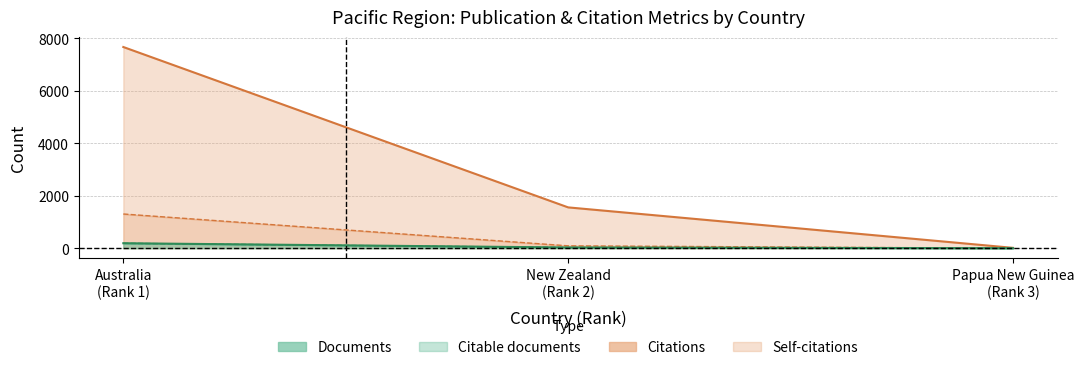

What is the label of the 2nd point from the left?

New Zealand (Rank 2)